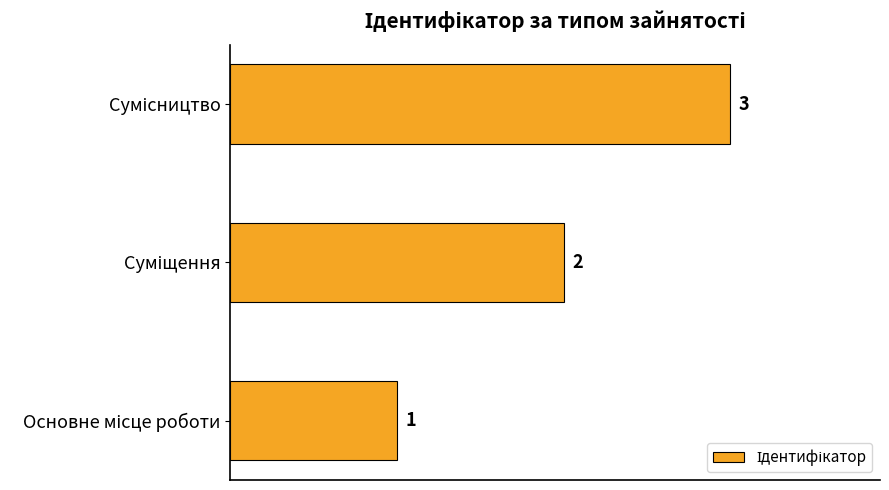

Are the bars grouped side by side (vs. stacked)?

No